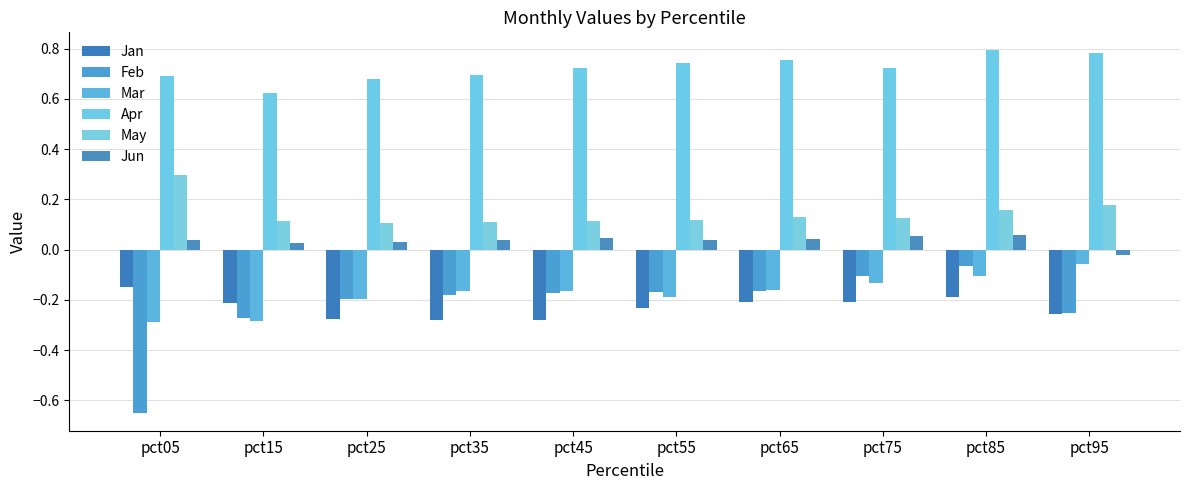

The value of May at pct05 is 0.1. True or false?

False